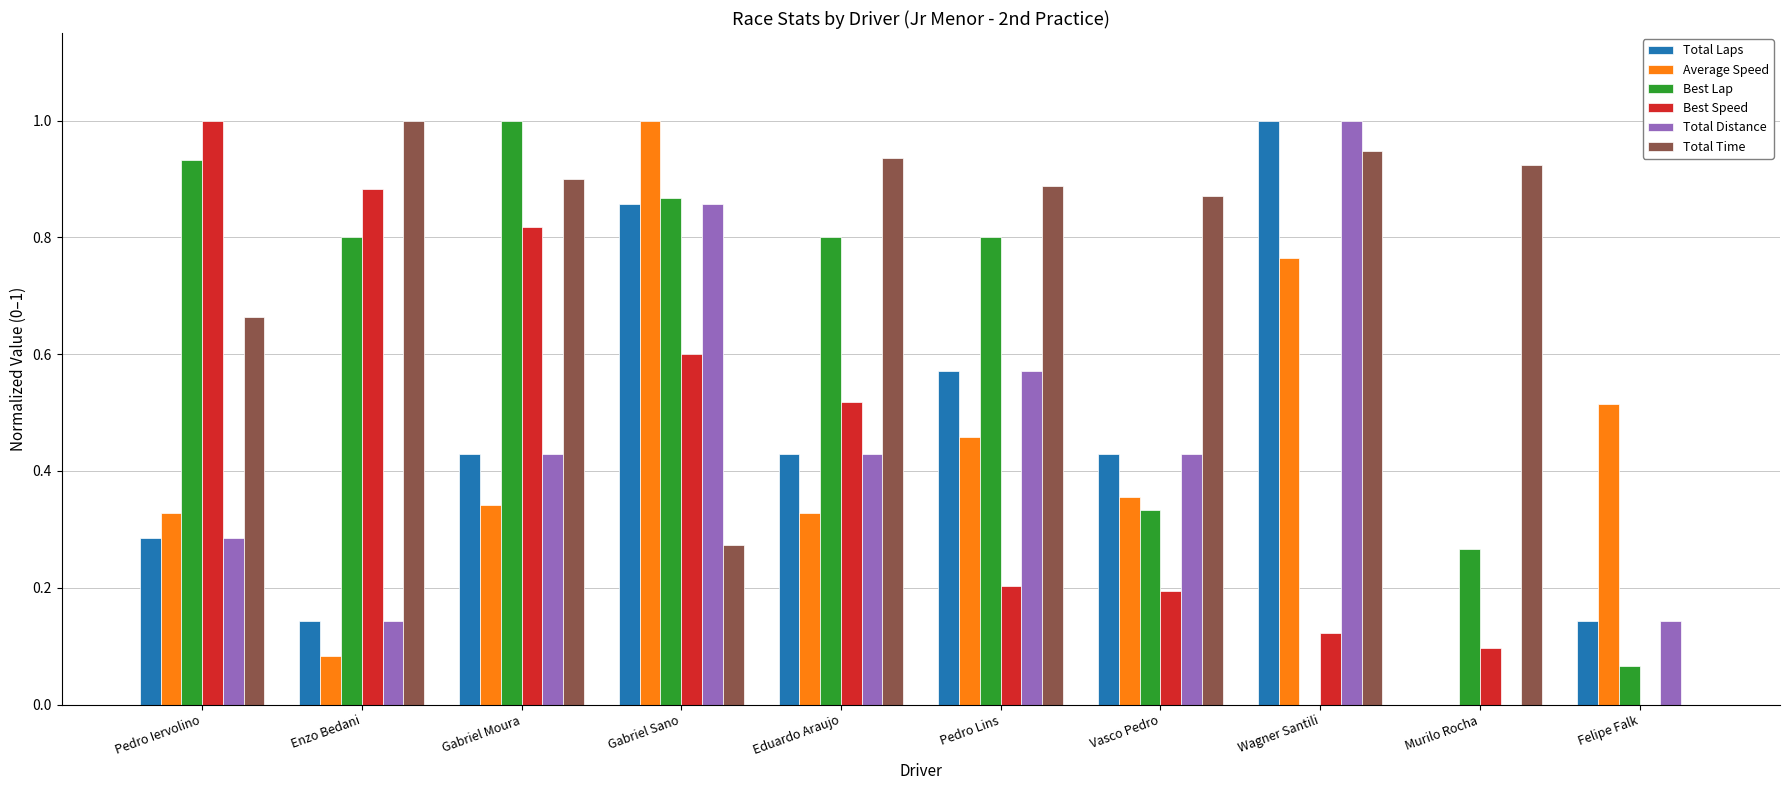

How many values in Total Time are above zero?

9